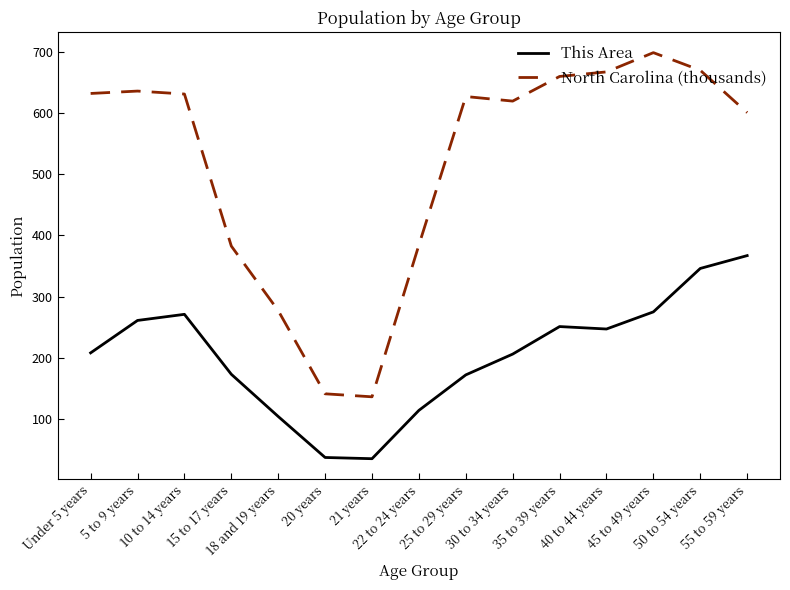

How many lines are shown in the chart?

2